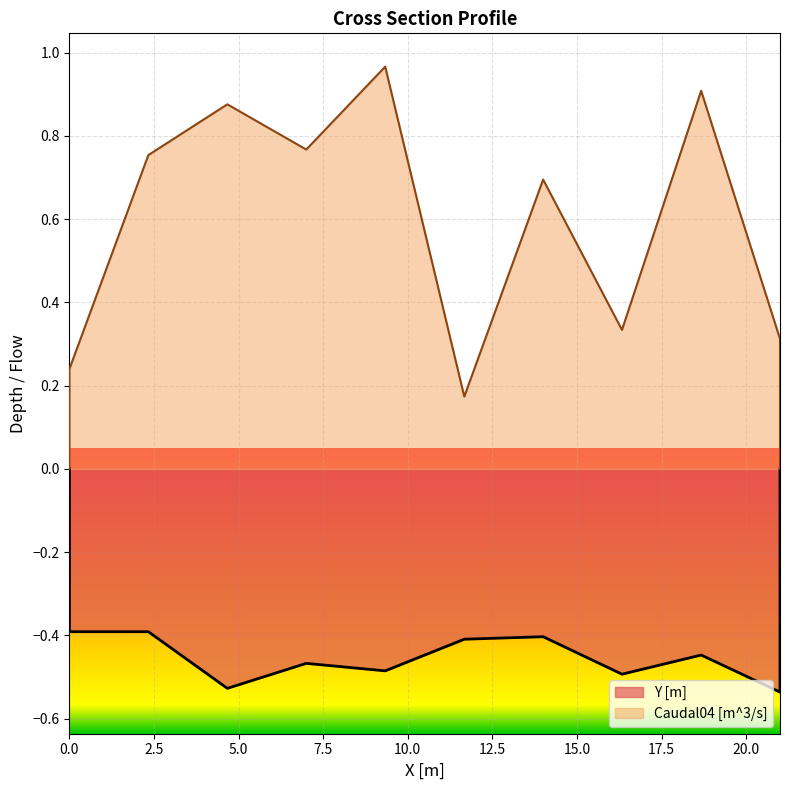

Which series has the largest range (max minus min)?

Caudal04 [m^3/s]